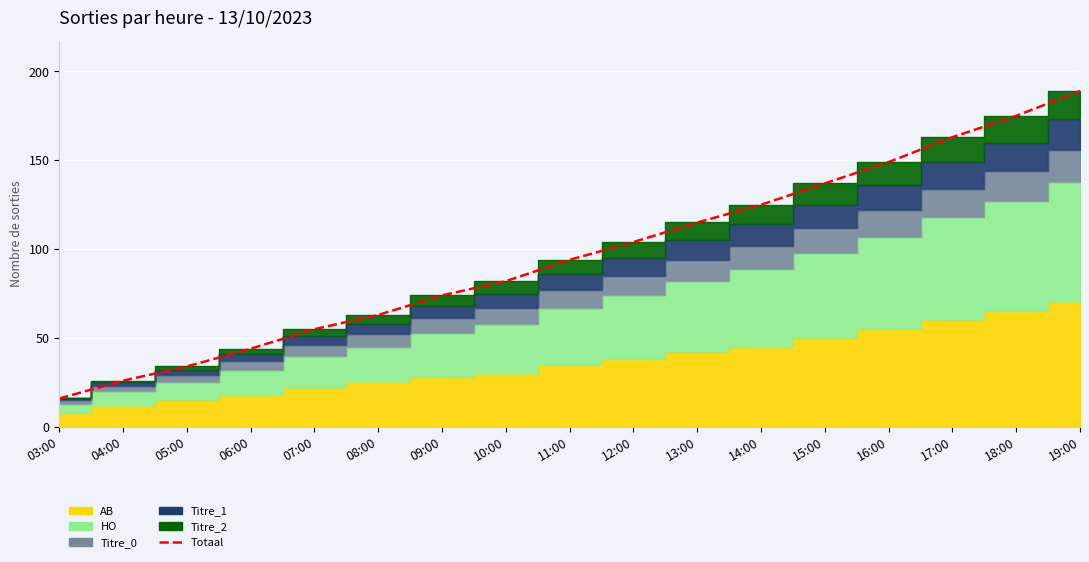

What is the change in value from 05:00 to 06:00?

+10